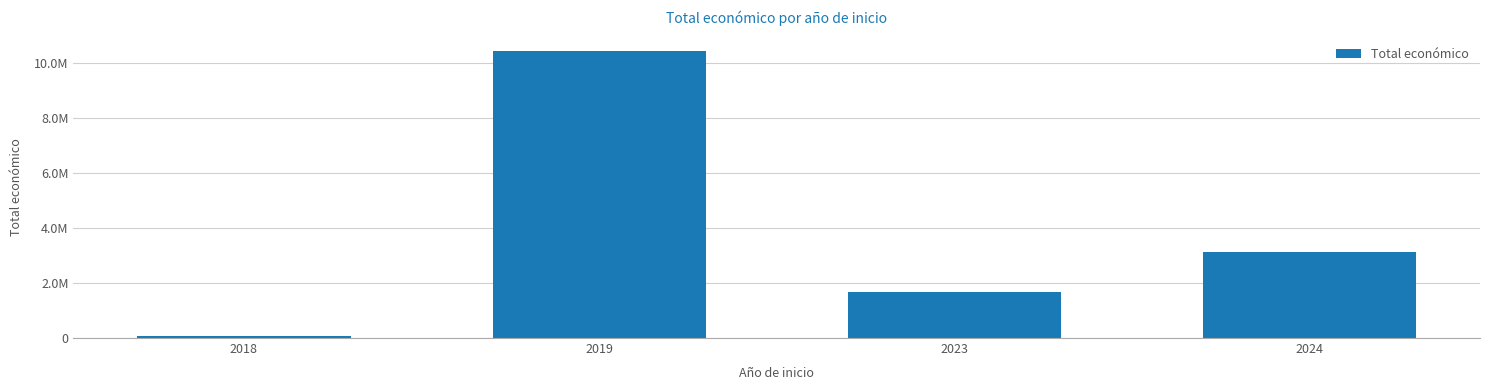

Rank the categories by value from highest to lowest.

2019, 2024, 2023, 2018